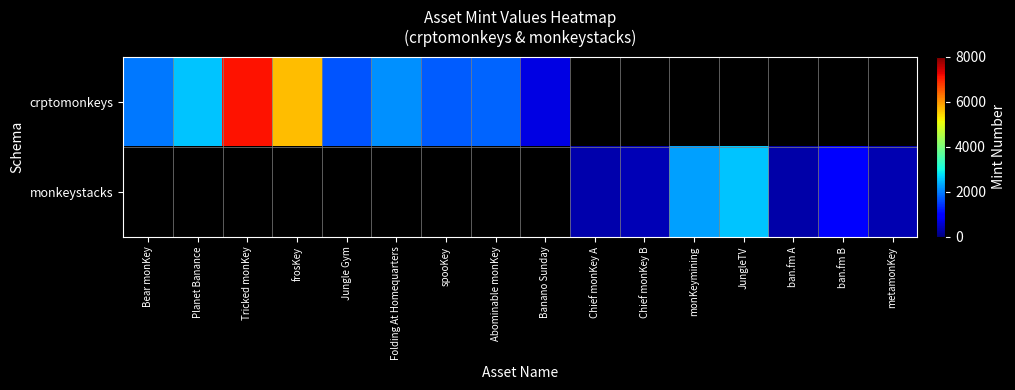

Between Planet Banance and Banano Sunday, which series saw the biggest shift?

crptomonkeys